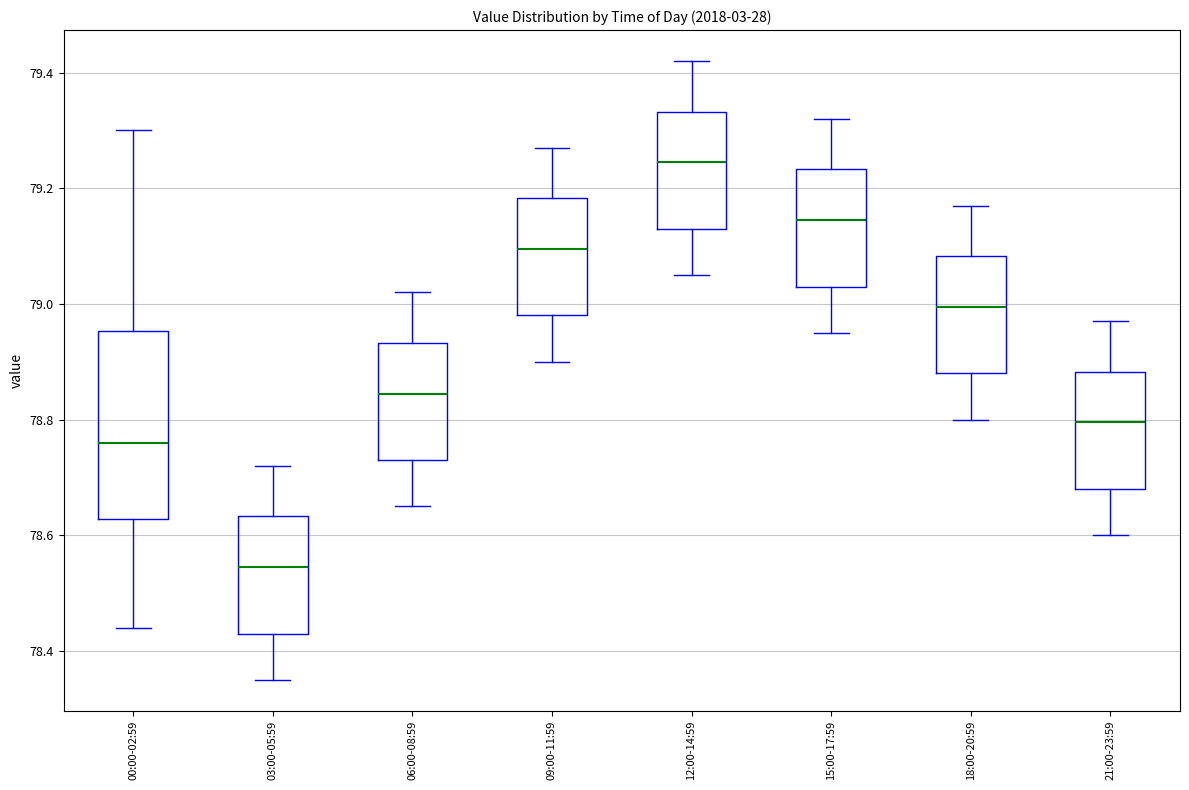

Comparing the boxes themselves (not the whiskers), which one is the tallest?

00:00-02:59